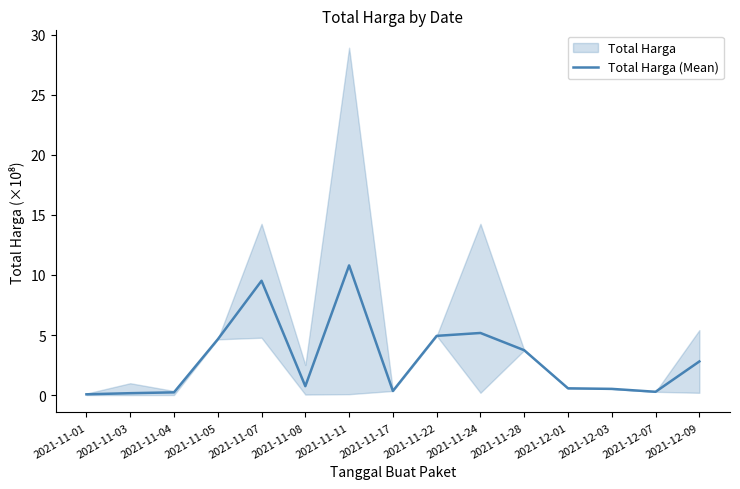

Reading right to left, list all the values displayed in this chart.

2021-12-09=2.8	2021-12-07=0.3	2021-12-03=0.5	2021-12-01=0.6	2021-11-28=3.7	2021-11-24=5.2	2021-11-22=4.9	2021-11-17=0.3	2021-11-11=10.8	2021-11-08=0.7	2021-11-07=9.5	2021-11-05=4.6	2021-11-04=0.2	2021-11-03=0.2	2021-11-01=0.1